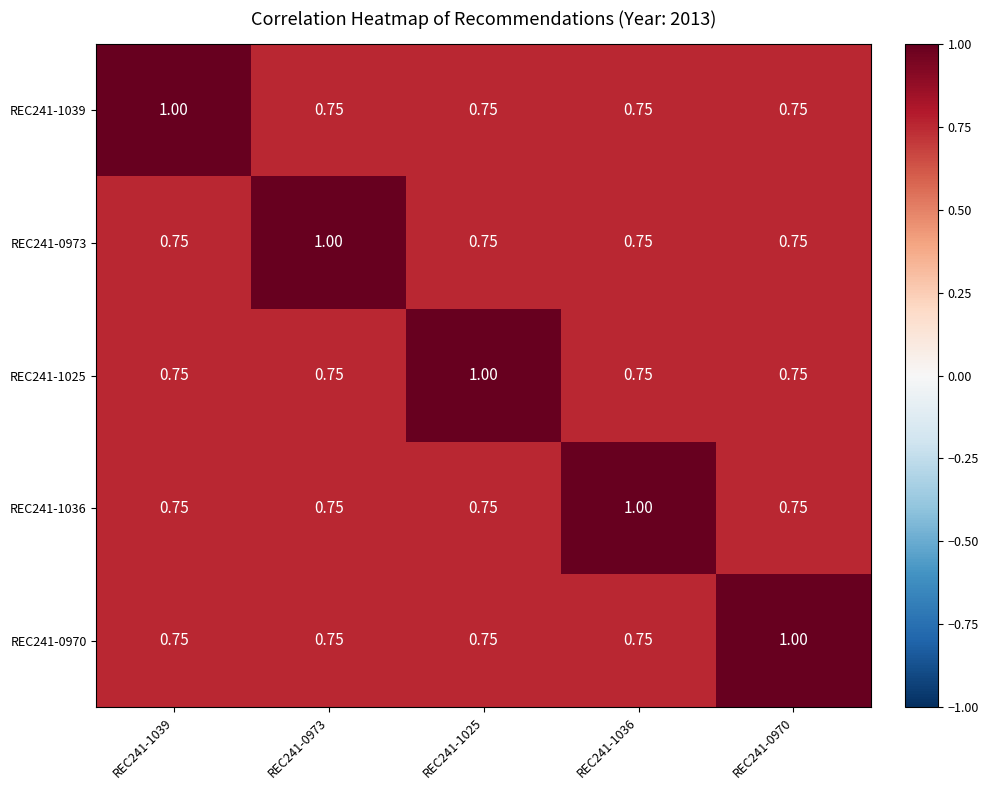

Count the number of categories in the chart.

5